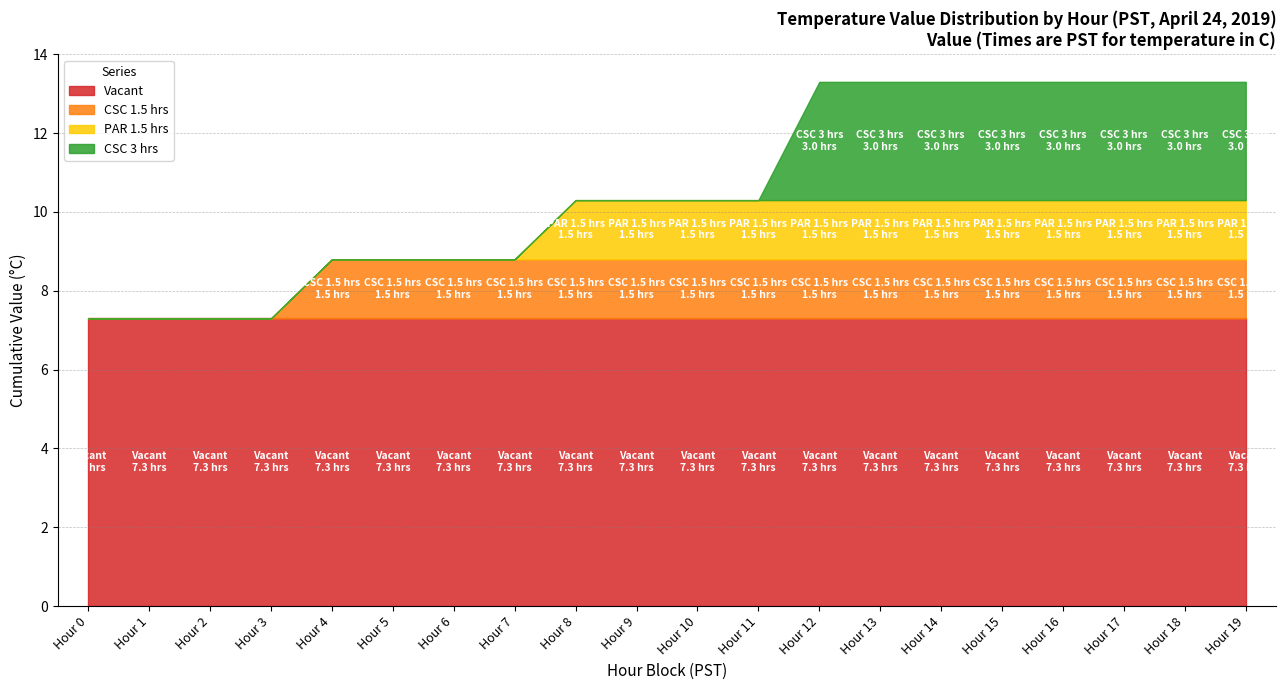

Which series has the largest range (max minus min)?

CSC 3 hrs